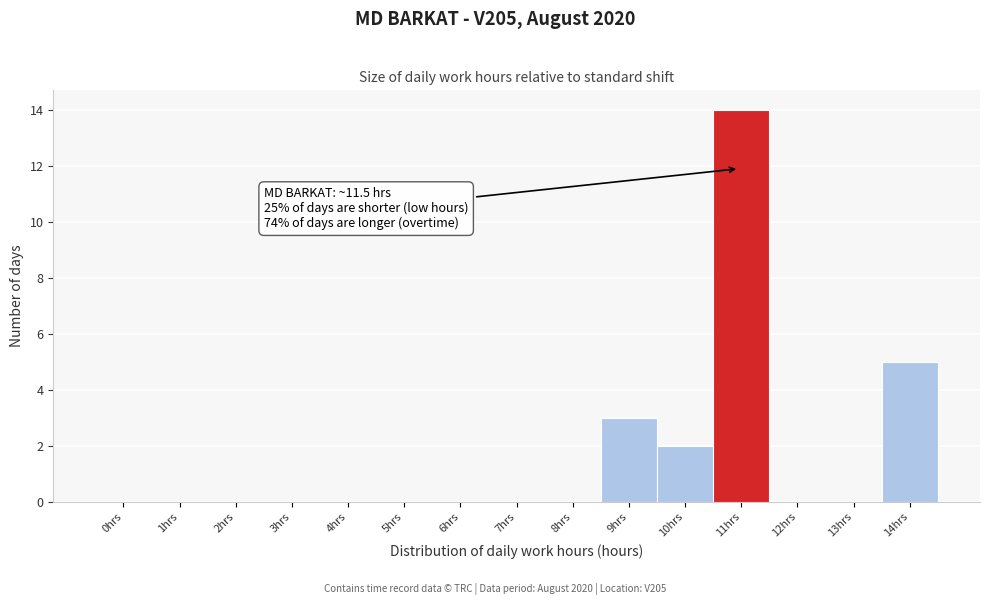

Reading left to right, list all the values displayed in this chart.

0hrs=0	1hrs=0	2hrs=0	3hrs=0	4hrs=0	5hrs=0	6hrs=0	7hrs=0	8hrs=0	9hrs=3	10hrs=2	11hrs=14	12hrs=0	13hrs=0	14hrs=5